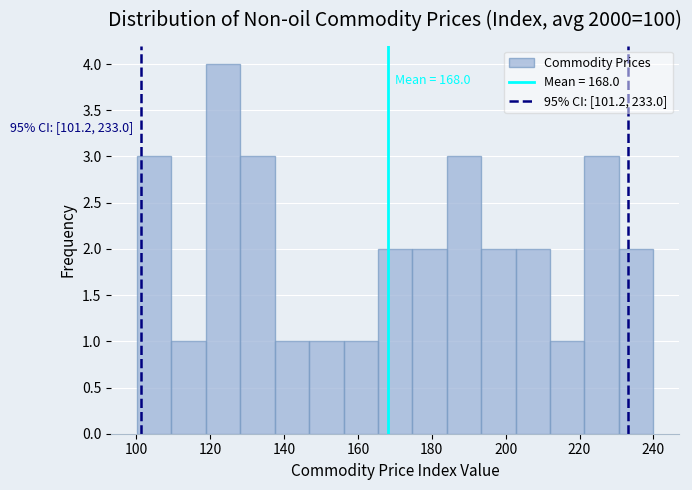

Over which range of the x-axis is the bar tallest?

118 to 128